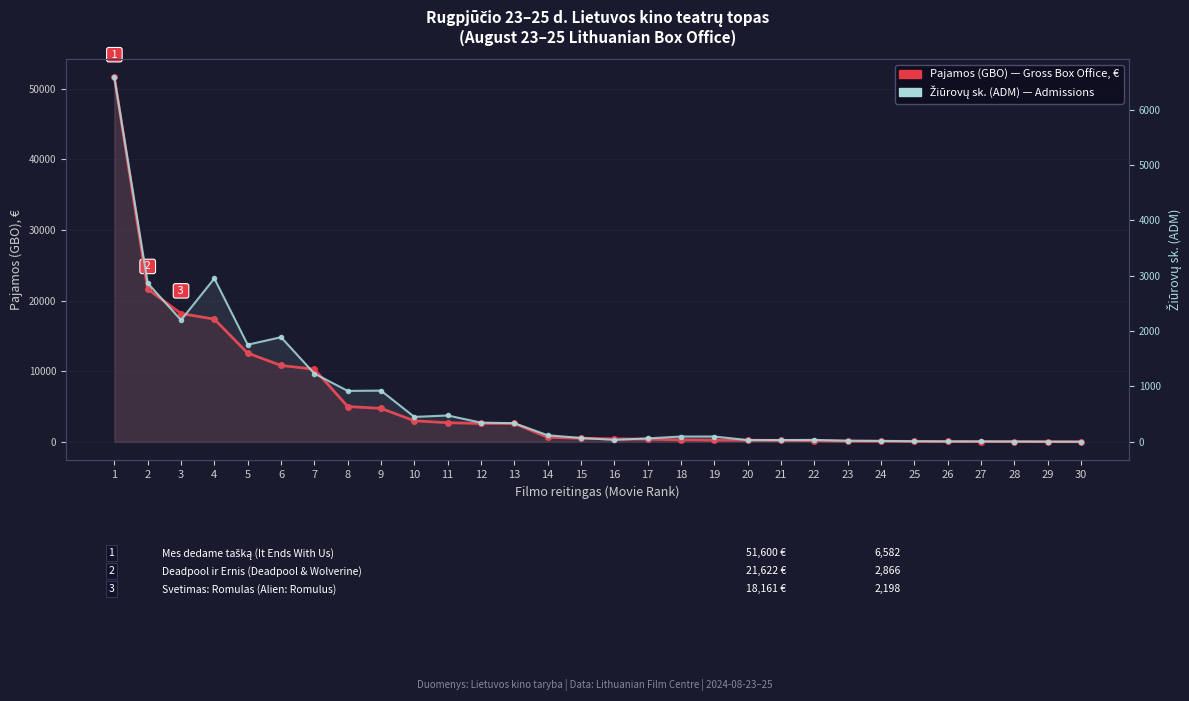

Reading left to right, transcribe all the data shown in this chart.

Pajamos (GBO), €: 1=51599.7	2=21621.8	3=18161.2	4=17359.6	5=12557.3	6=10803.6	7=10276.6	8=4990.4	9=4729.0	10=2973.8	11=2697.0	12=2595.4	13=2591.2	14=635.8	15=498.8	16=419.0	17=363.6	18=278.0	19=237.5	20=227.3	21=201.2	22=149.0	23=82.0	24=76.0	25=59.0	26=42.6	27=30.2	28=23.0	29=17.0	30=8.0
Žiūrovų sk. (ADM): 1=6582.0	2=2866.0	3=2198.0	4=2950.0	5=1753.0	6=1889.0	7=1232.0	8=919.0	9=924.0	10=449.0	11=475.0	12=346.0	13=336.0	14=118.0	15=69.0	16=35.0	17=61.0	18=95.0	19=95.0	20=31.0	21=31.0	22=34.0	23=20.0	24=16.0	25=9.0	26=6.0	27=6.0	28=5.0	29=2.0	30=1.0